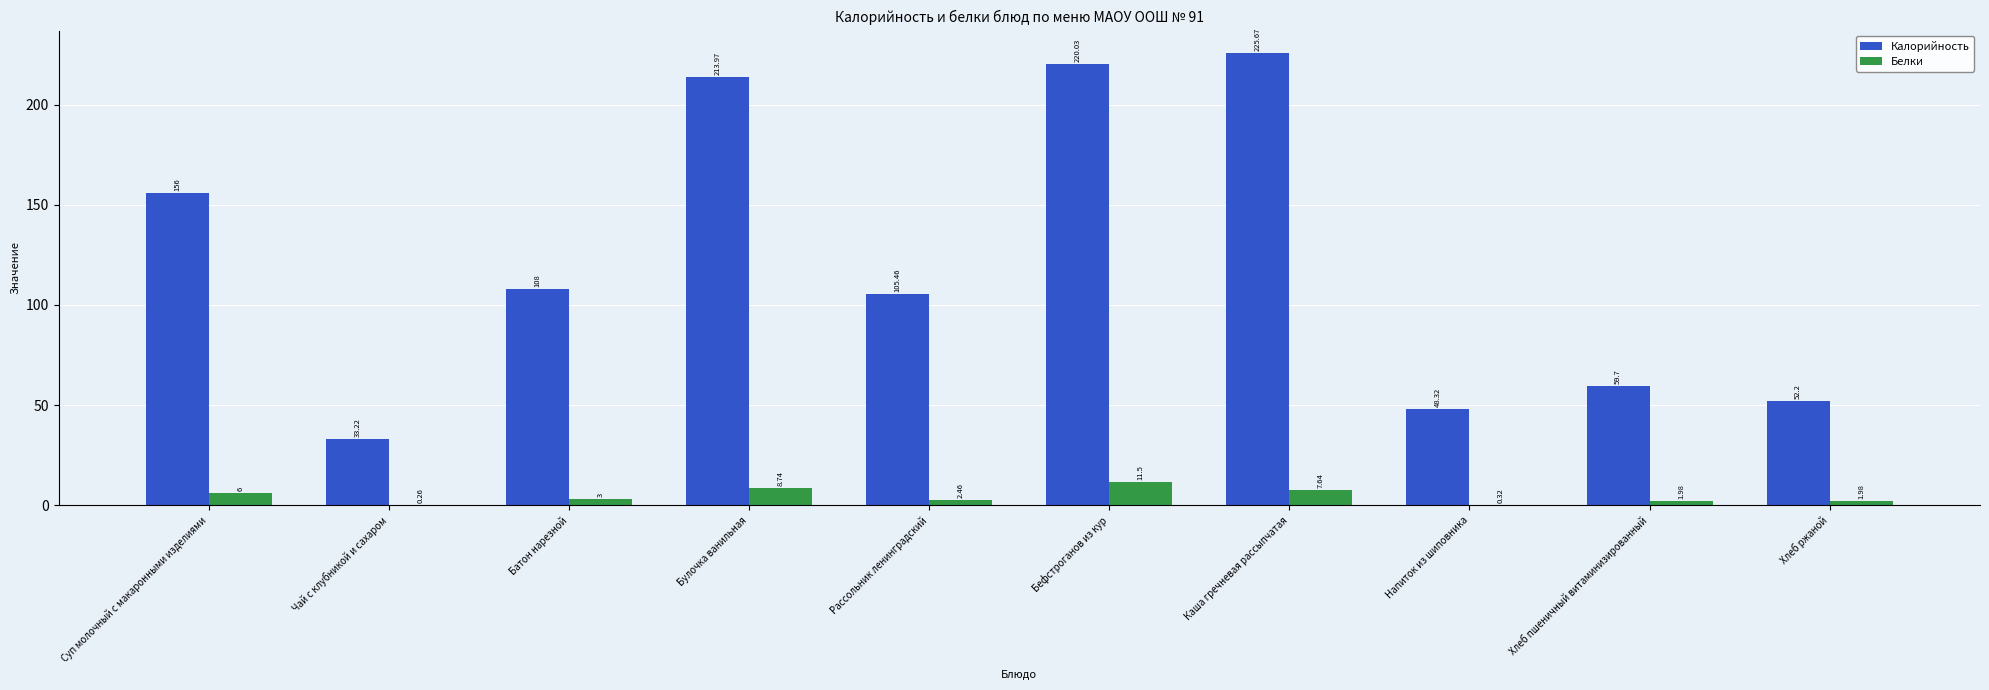

Which label corresponds to the largest value in the chart?

Каша гречневая рассыпчатая